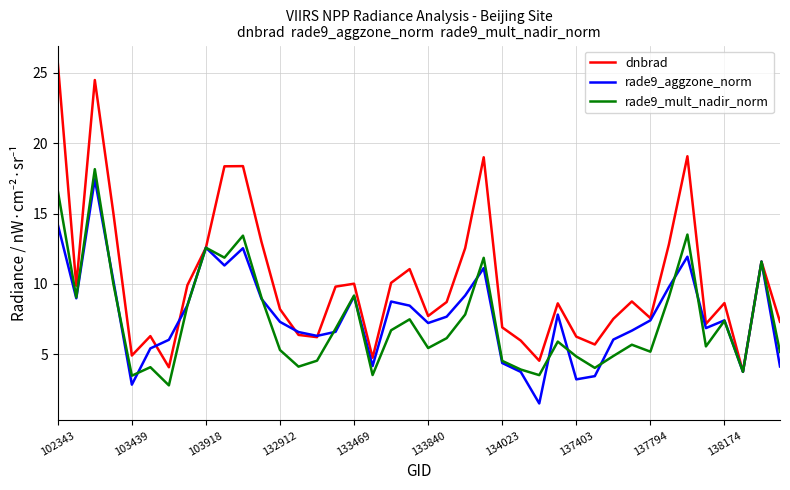

Which series has the largest total across all categories?

dnbrad